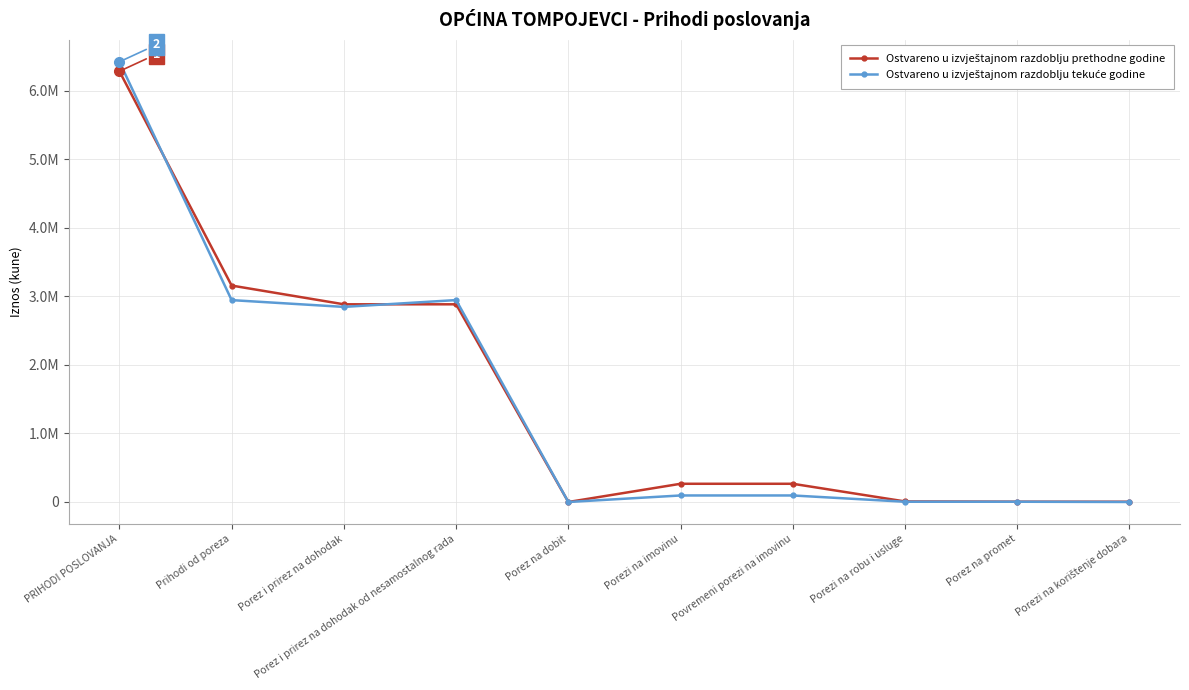

Reading left to right, what are all the values shown in this chart?

Ostvareno u izvještajnom razdoblju prethodne godine: 6281699	3156404	2882970	2882970	0	265577	265577	7857	4298	3559
Ostvareno u izvještajnom razdoblju tekuće godine: 6419570	2943973	2845172	2944668	0	95160	95160	3641	3641	0